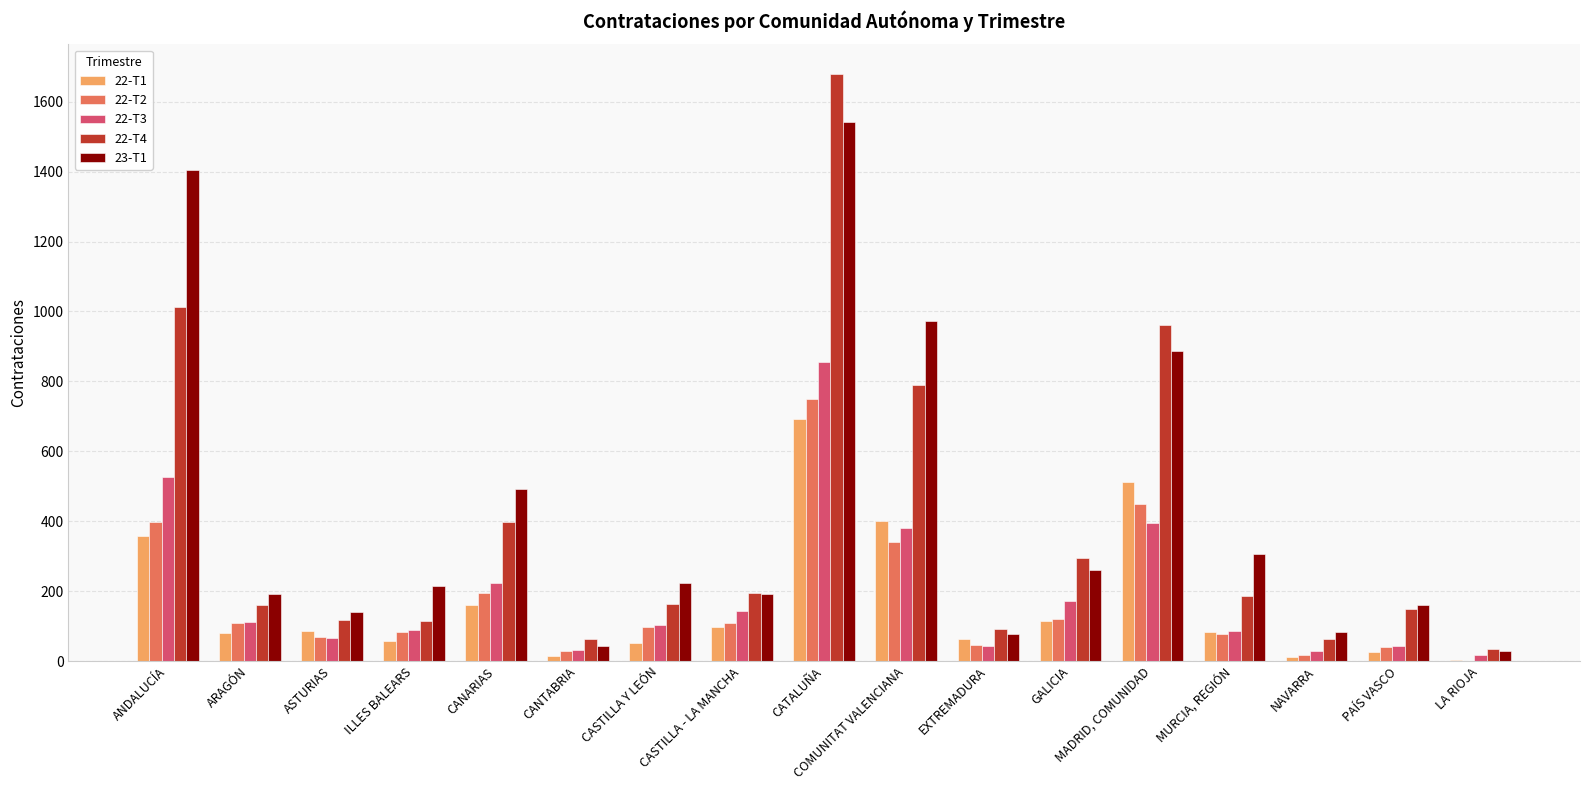

What is the greatest value displayed?

1680